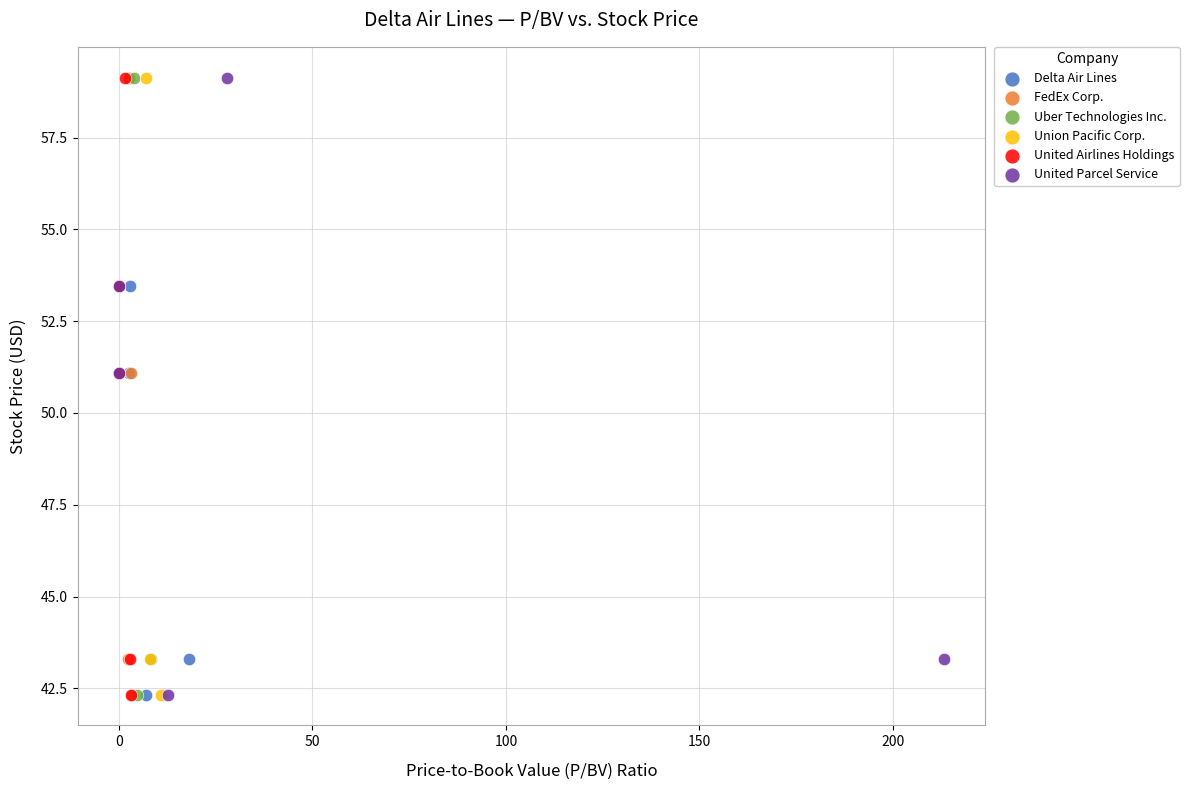

What are all the series names shown in the legend?

Delta Air Lines, FedEx Corp., Uber Technologies Inc., Union Pacific Corp., United Airlines Holdings, United Parcel Service